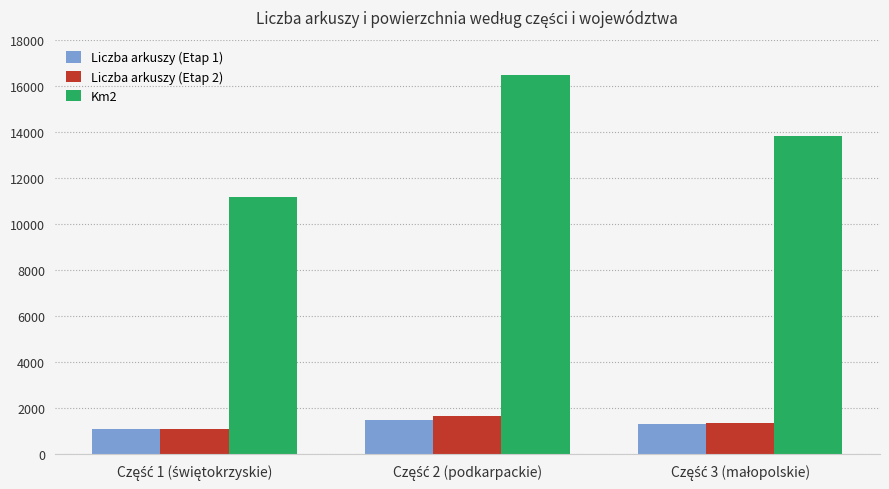

Reading right to left, what are all the values shown in this chart?

Liczba arkuszy (Etap 1): 1300	1500	1100
Liczba arkuszy (Etap 2): 1356	1670	1092
Km2: 13818	16478	11186